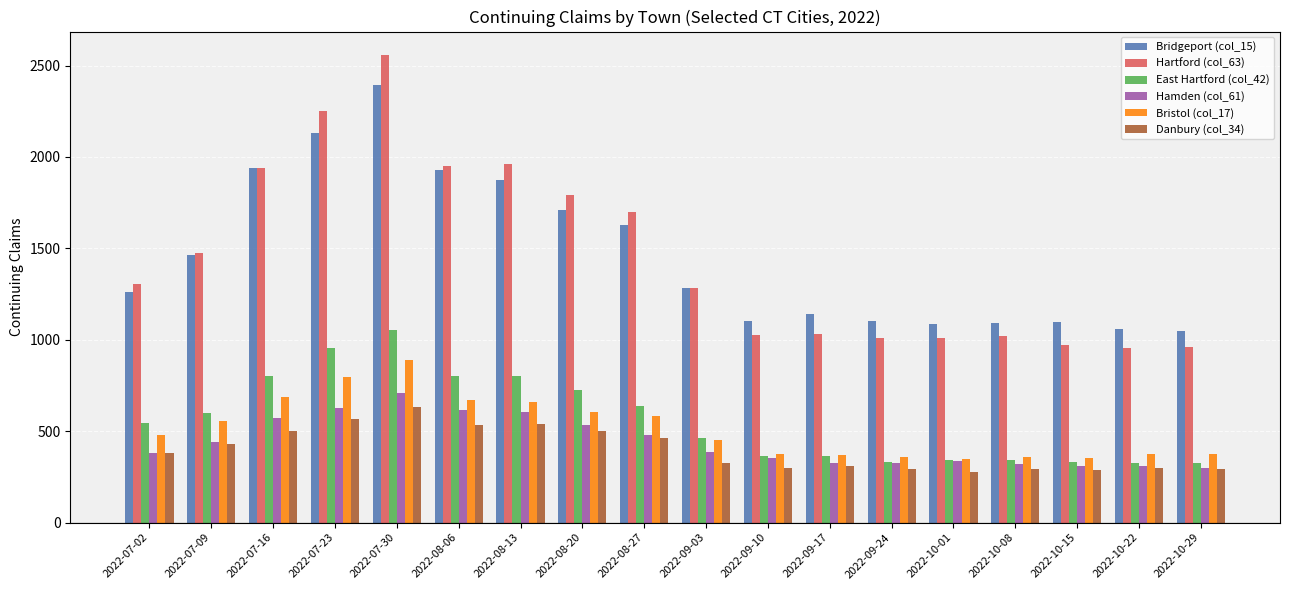

The value of Hartford (col_63) at 2022-09-03 is 1937. True or false?

False